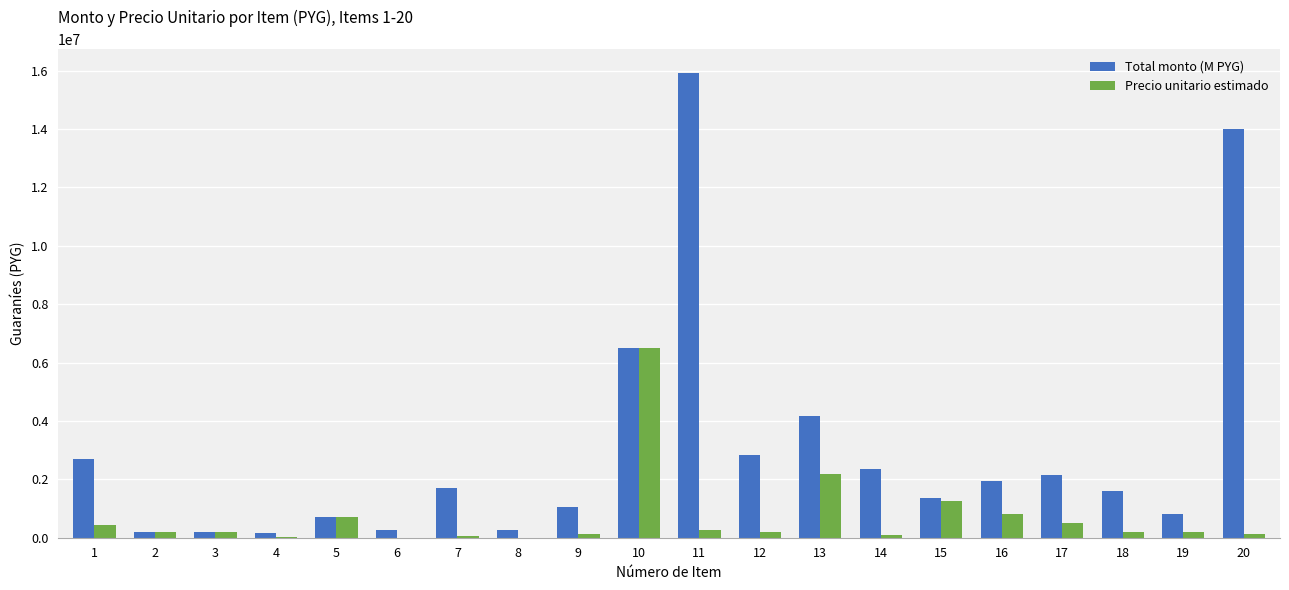

What are all the series names shown in the legend?

Total monto (M PYG), Precio unitario estimado